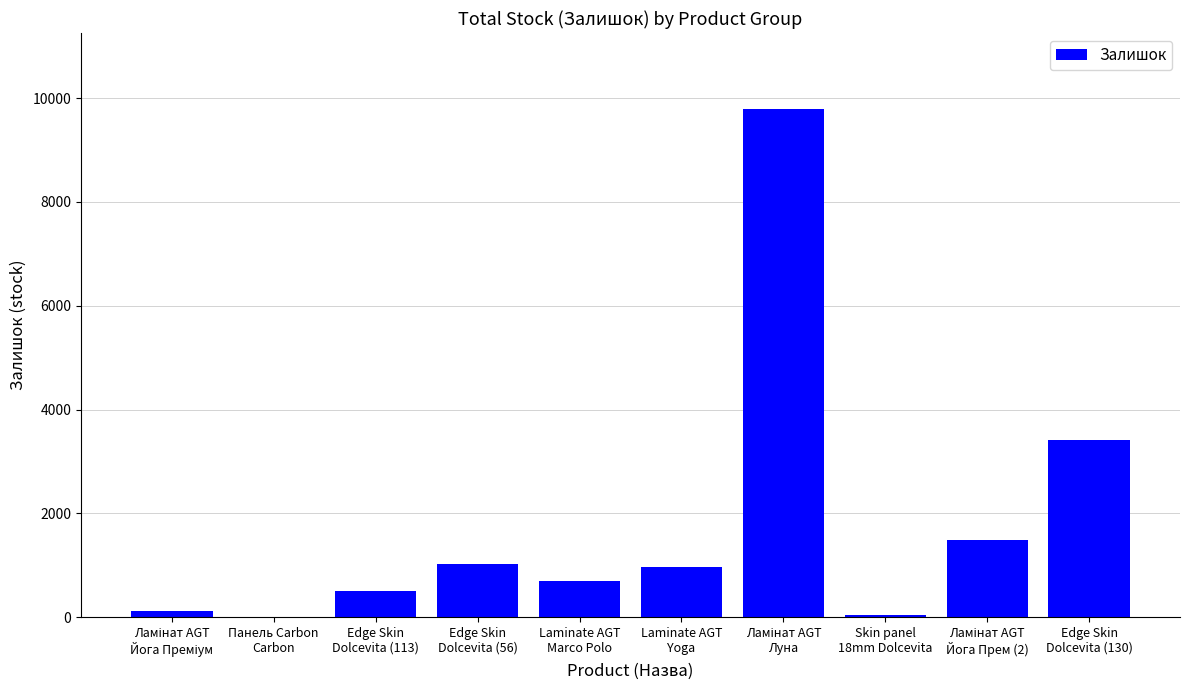

What is the sum of all values?

18074